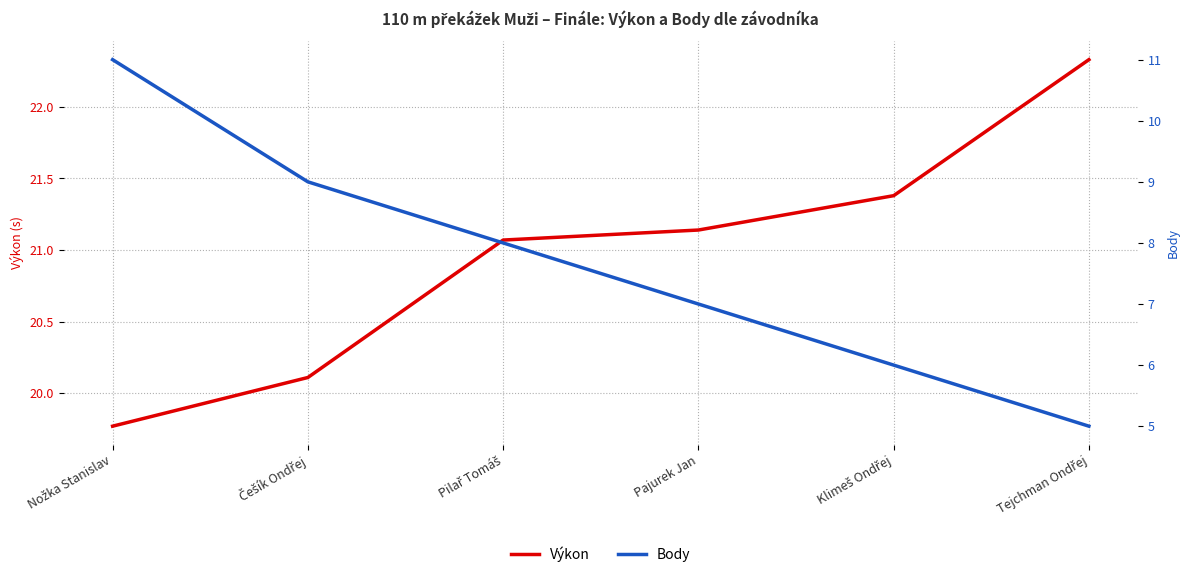

Which series has the largest total across all categories?

Výkon